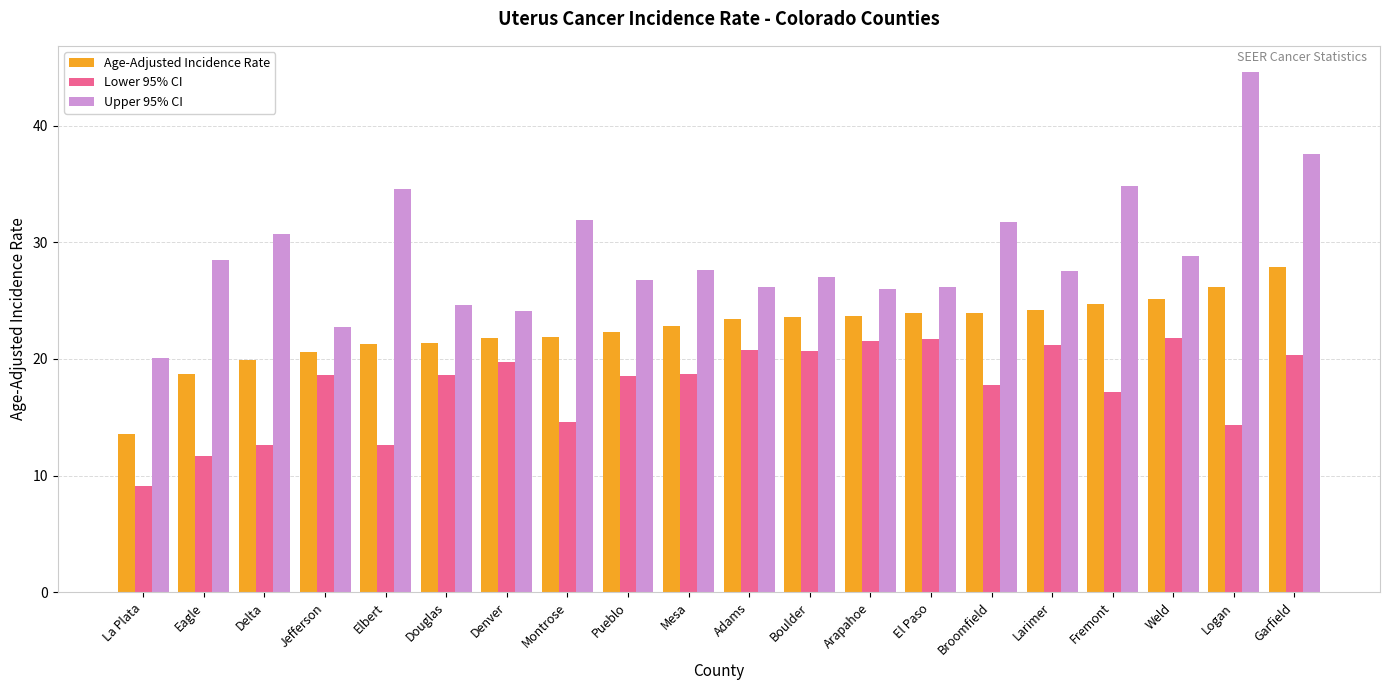

How many bars are there in each group?

3